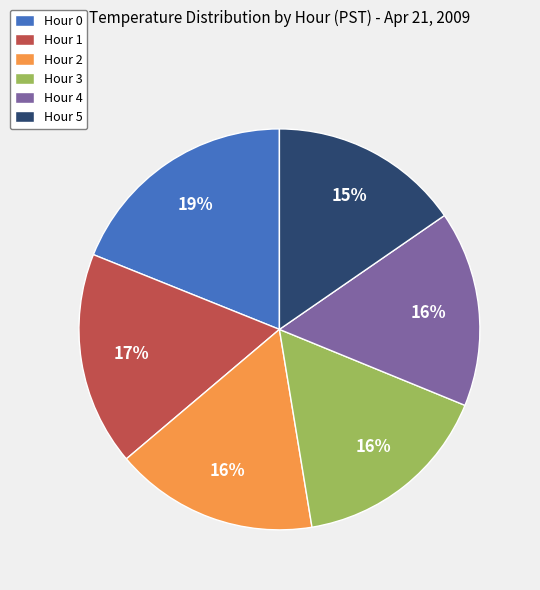

True or false: Hour 4 accounts for 16% of the total.

True